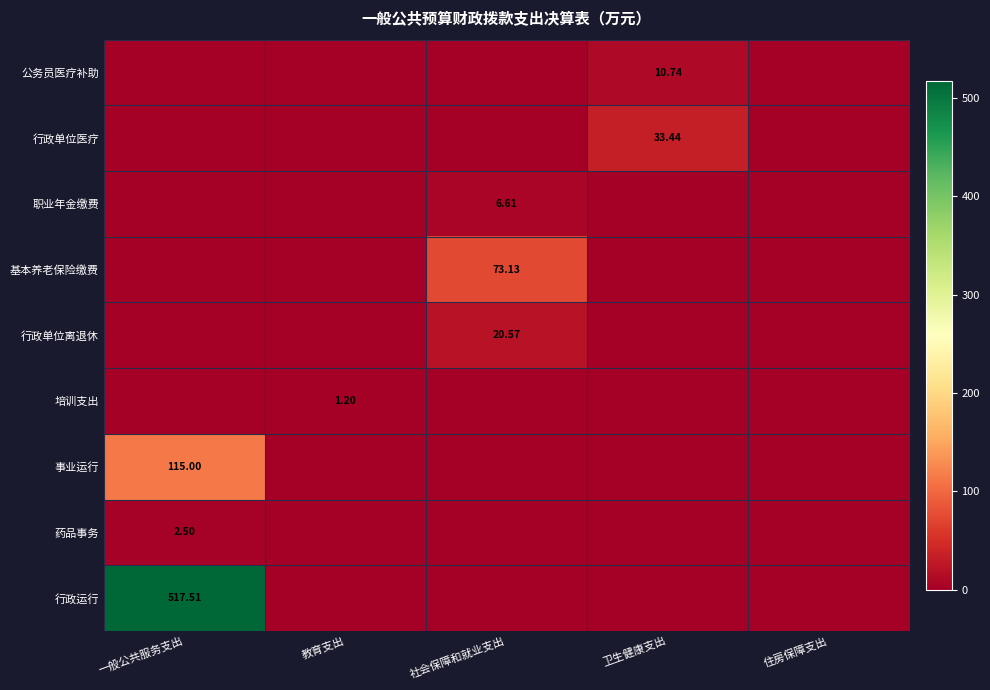

At 住房保障支出, list the series in order from smallest to largest.

行政运行, 药品事务, 事业运行, 培训支出, 行政单位离退休, 基本养老保险缴费, 职业年金缴费, 行政单位医疗, 公务员医疗补助